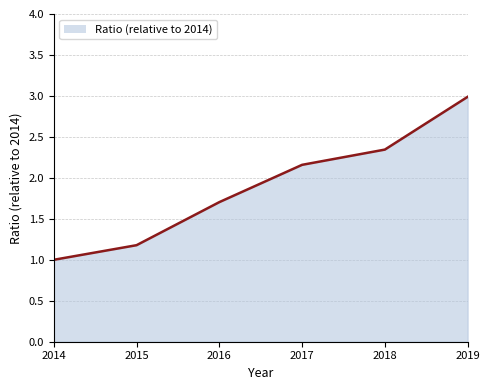

What is the value of the 3rd point from the left?

1.7